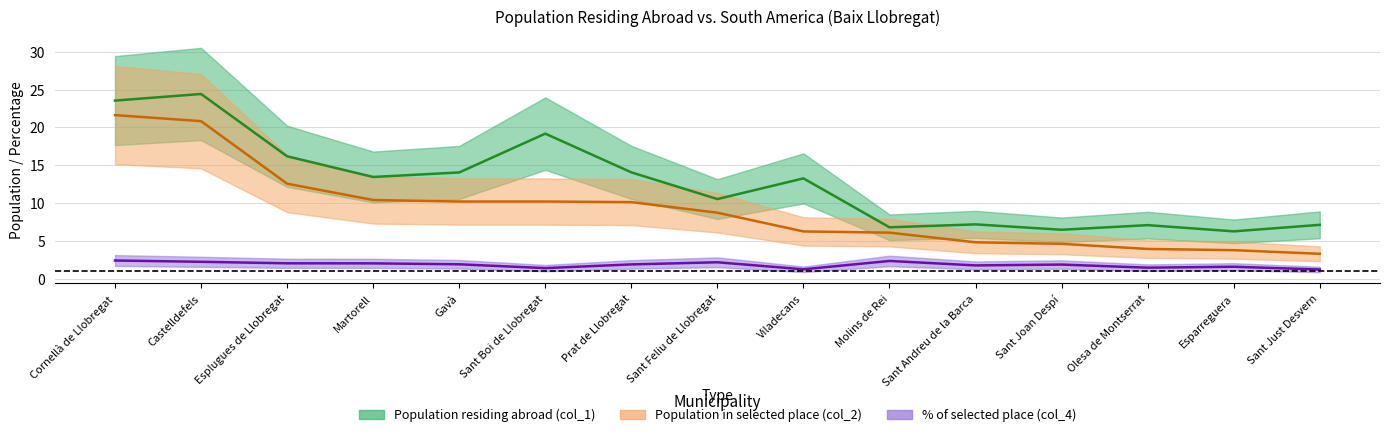

What position from the right is Sant Andreu de la Barca?

5